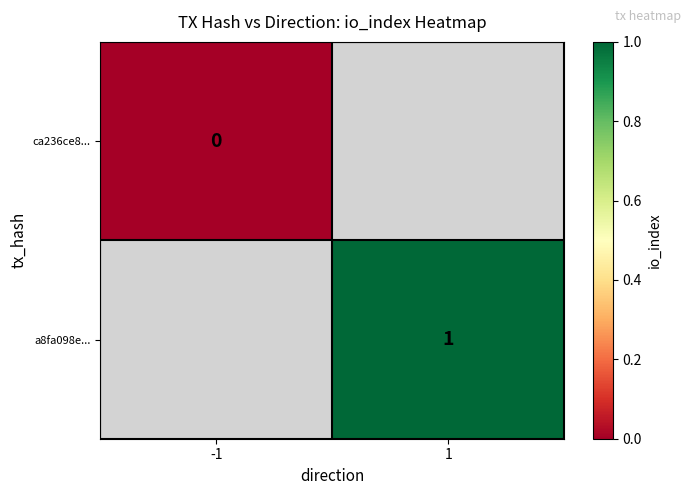

The value of a8fa098e... at 1 is 1. True or false?

True